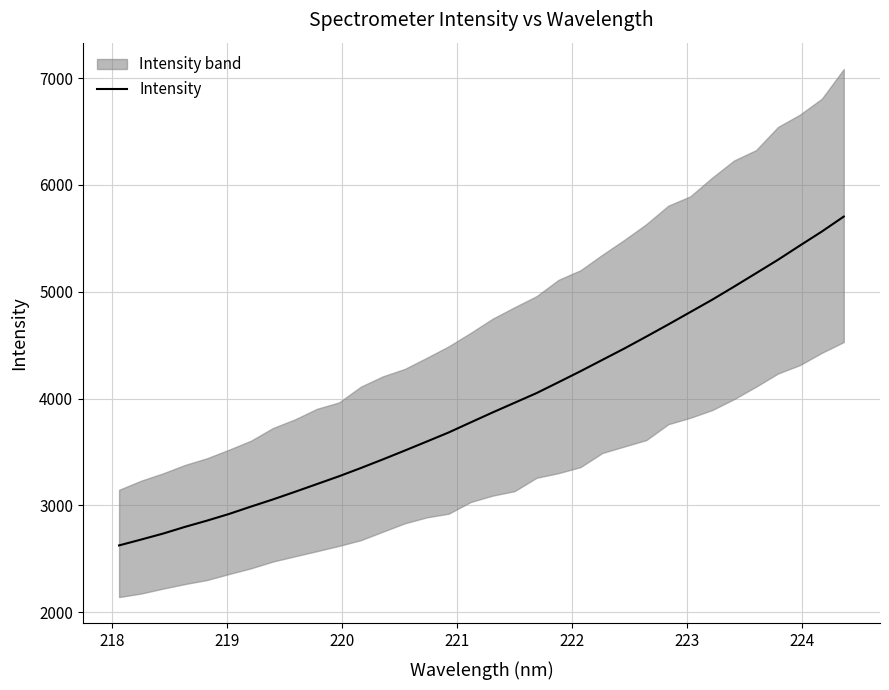

What is the maximum value for Intensity?

5703.6